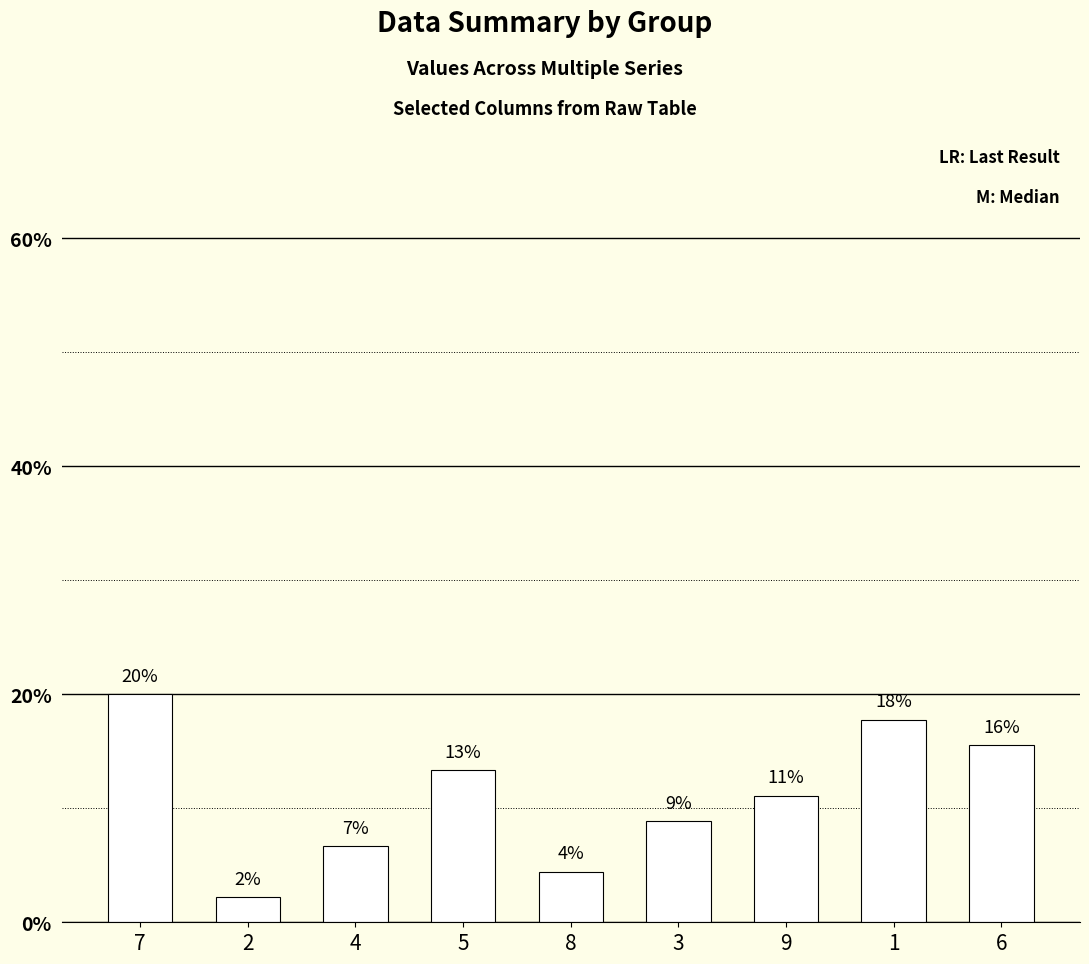

List the labels in order of value, smallest first.

2, 8, 4, 3, 9, 5, 6, 1, 7